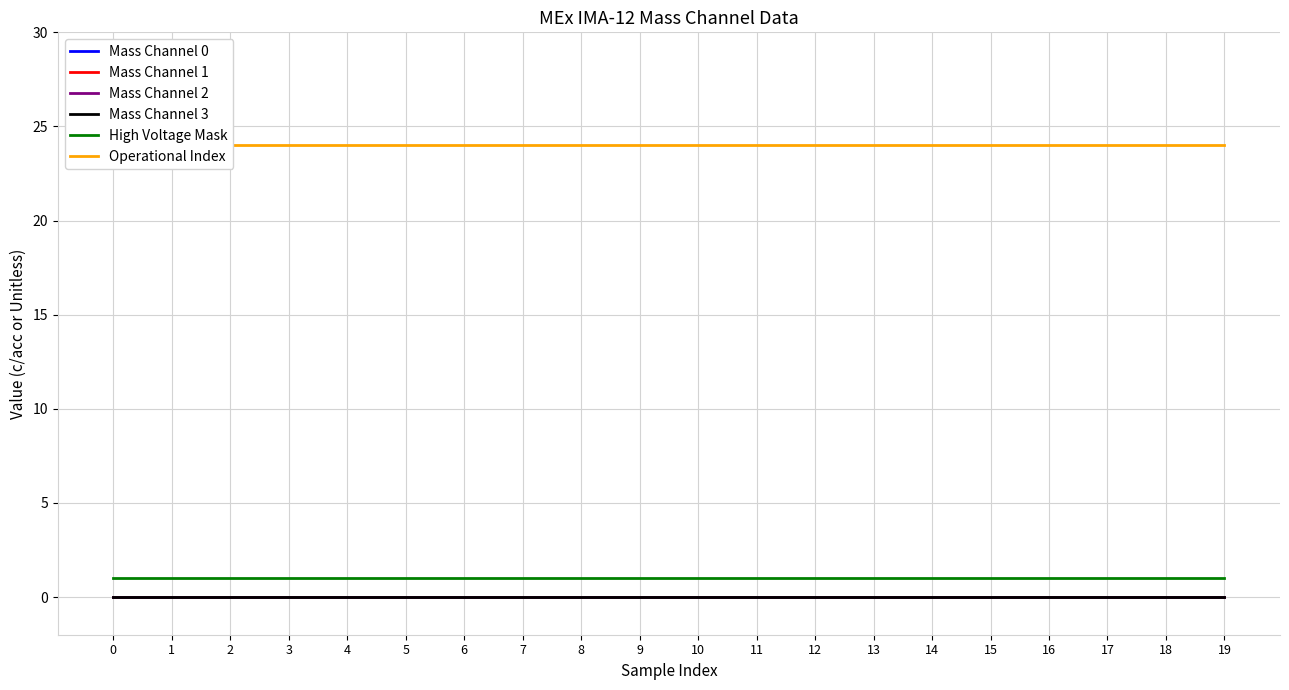

How many categories are shown in the chart?

20